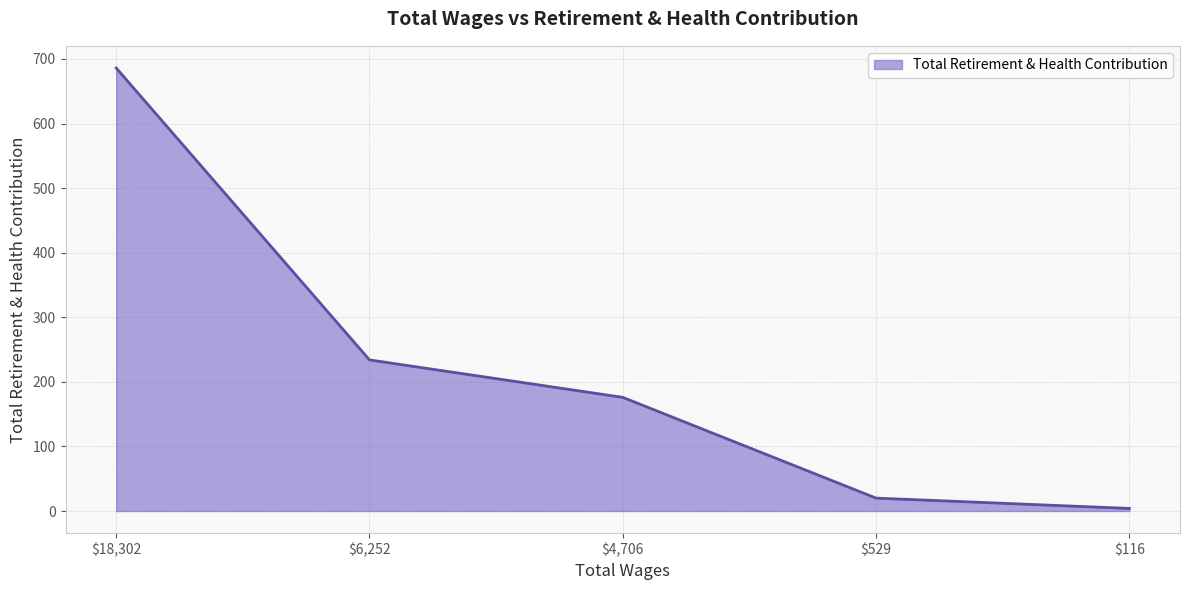

Which category has the highest value across all series?

$18,302